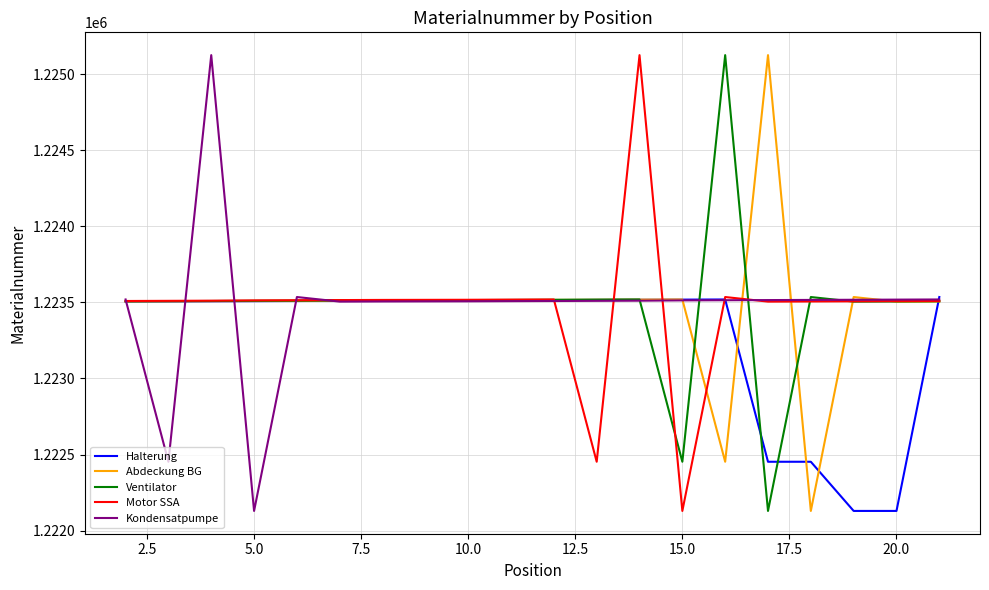

What is the lowest value of the Halterung series?

1222130